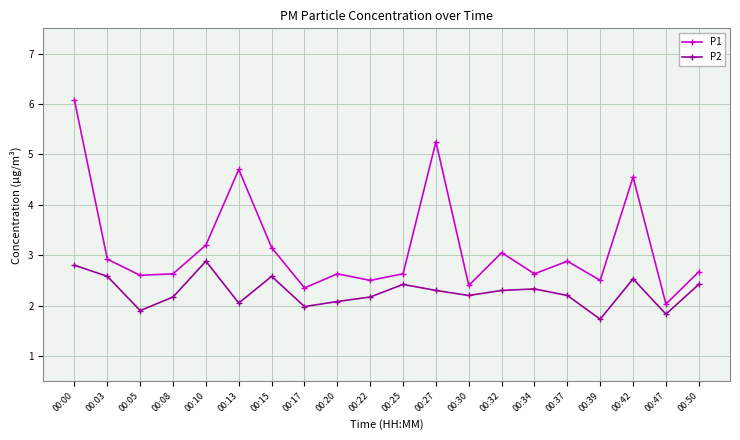

Is this an area chart (filled region under the line)?

No